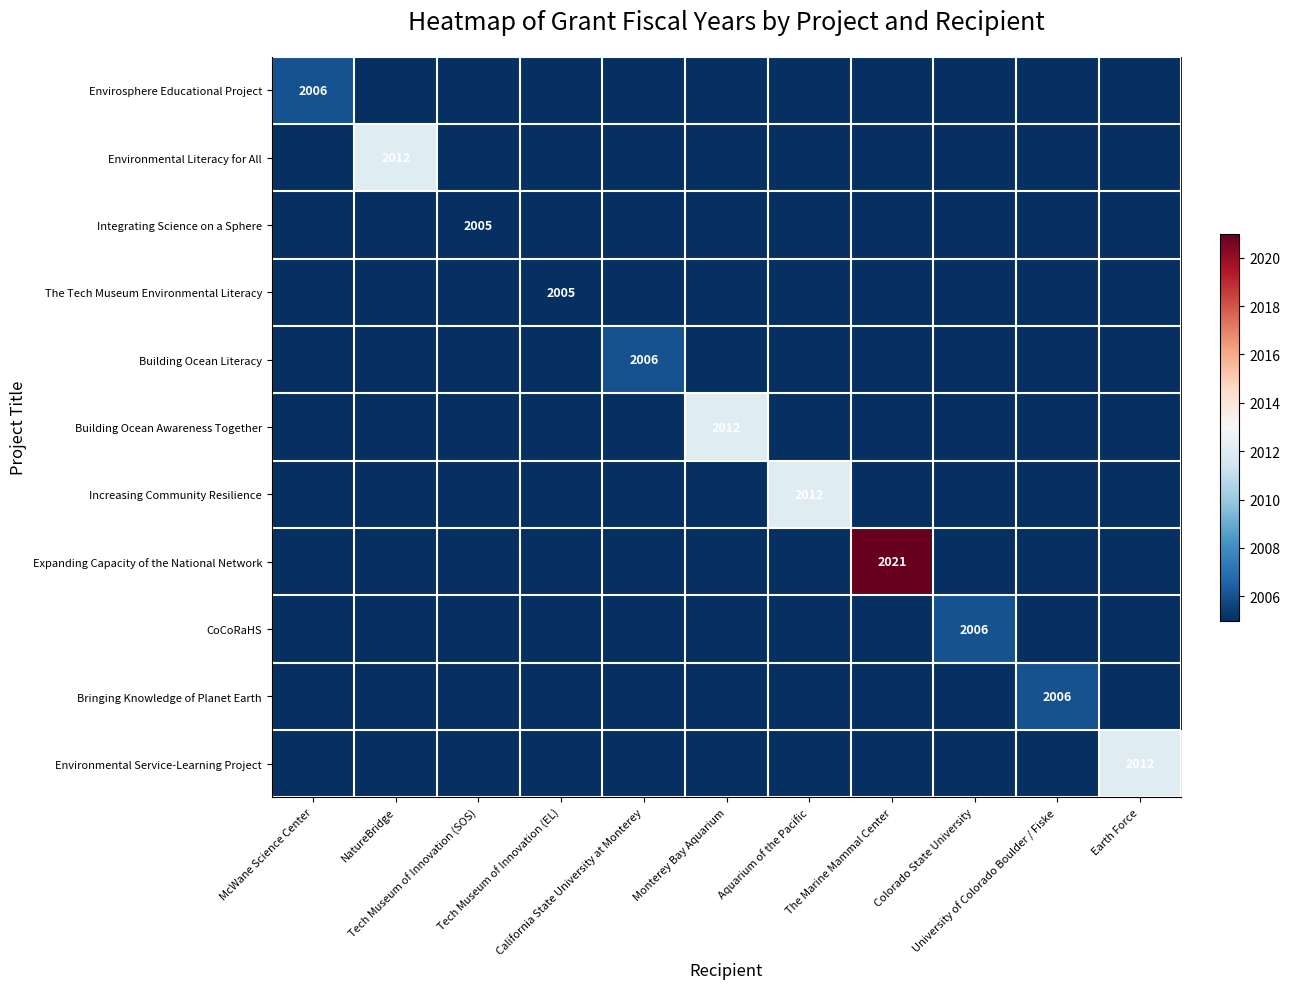

Which series has the largest total across all categories?

Expanding Capacity of the National Network